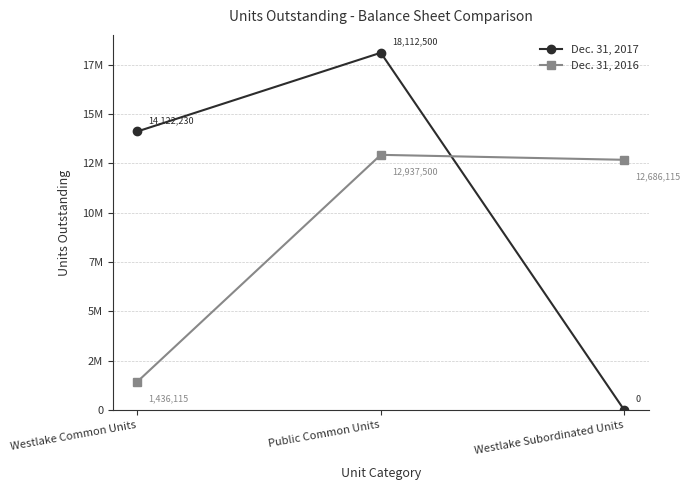

Does the chart have visible grid lines?

Yes